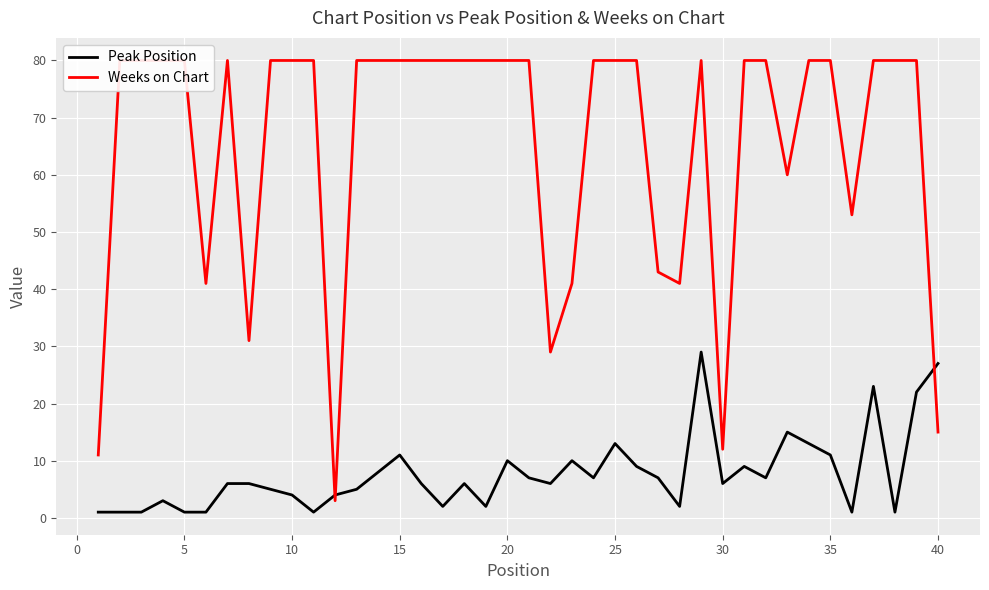

The Peak Position series shows 13 at 25. True or false?

True